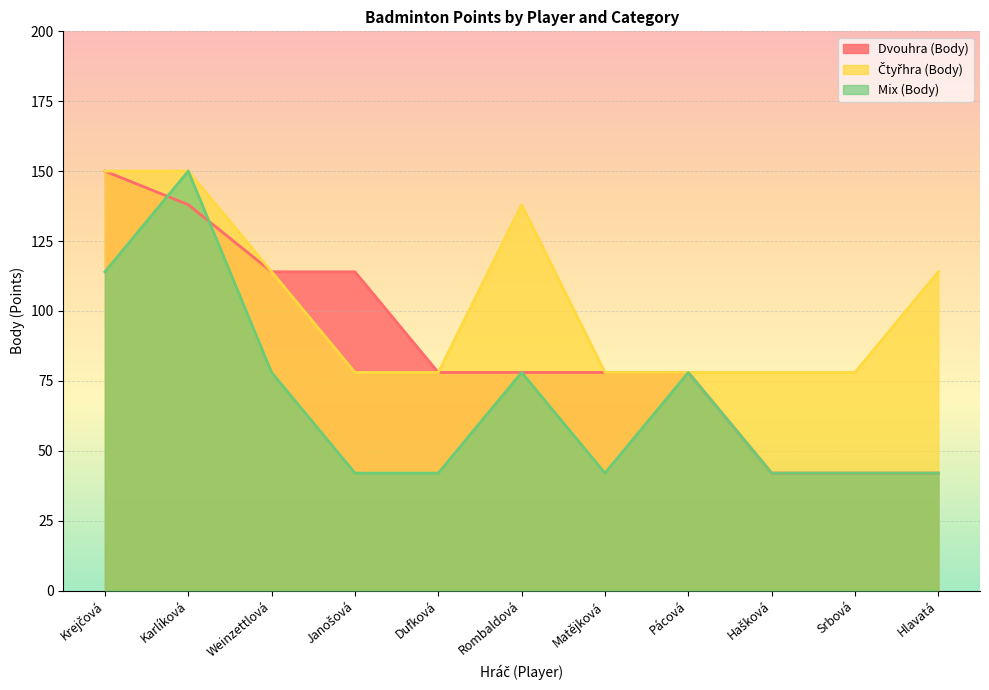

What is the sum of all Mix (Body) values?

750